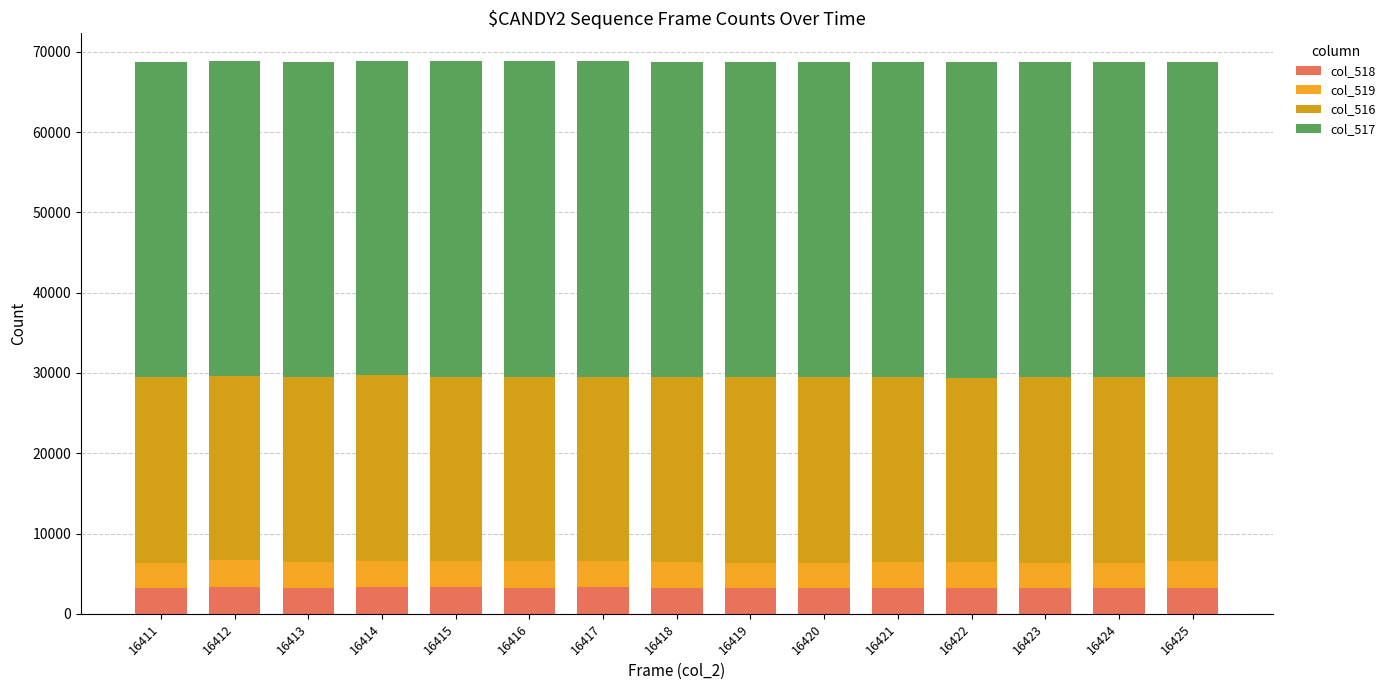

How many bars are there in total?

15